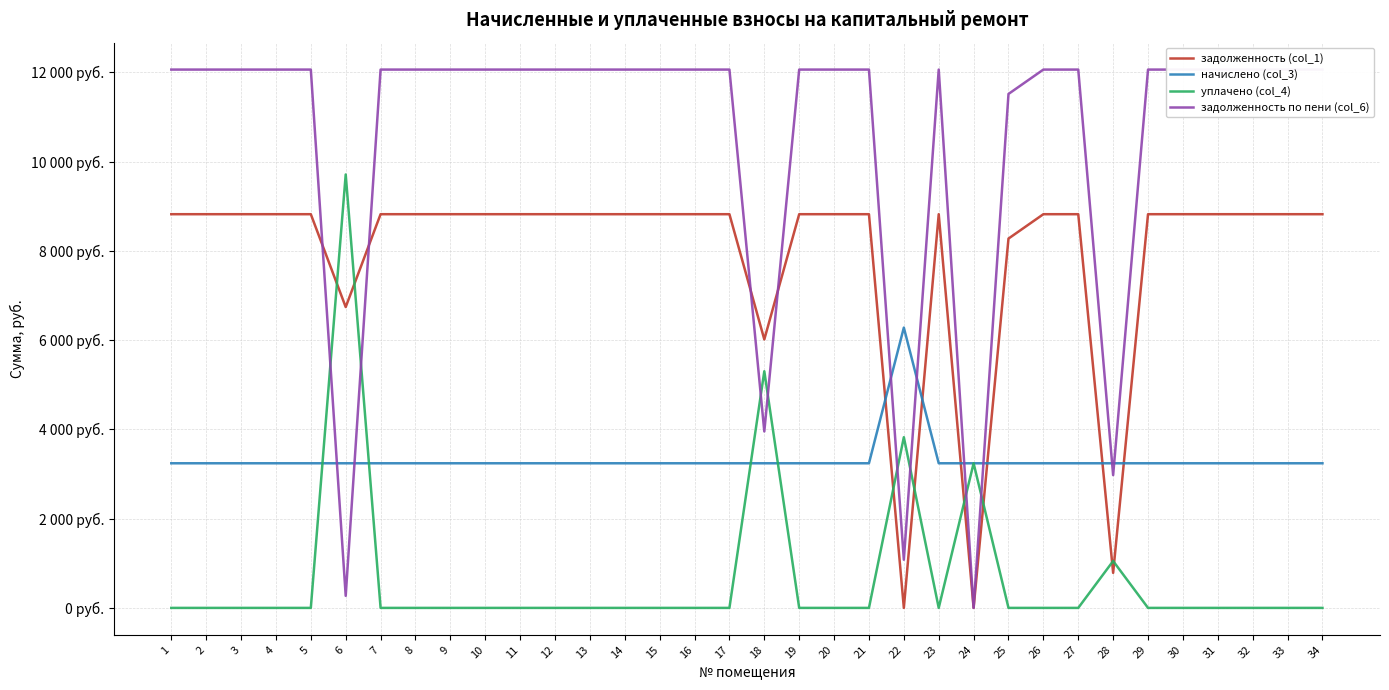

What are all the series names shown in the legend?

задолженность (col_1), начислено (col_3), уплачено (col_4), задолженность по пени (col_6)